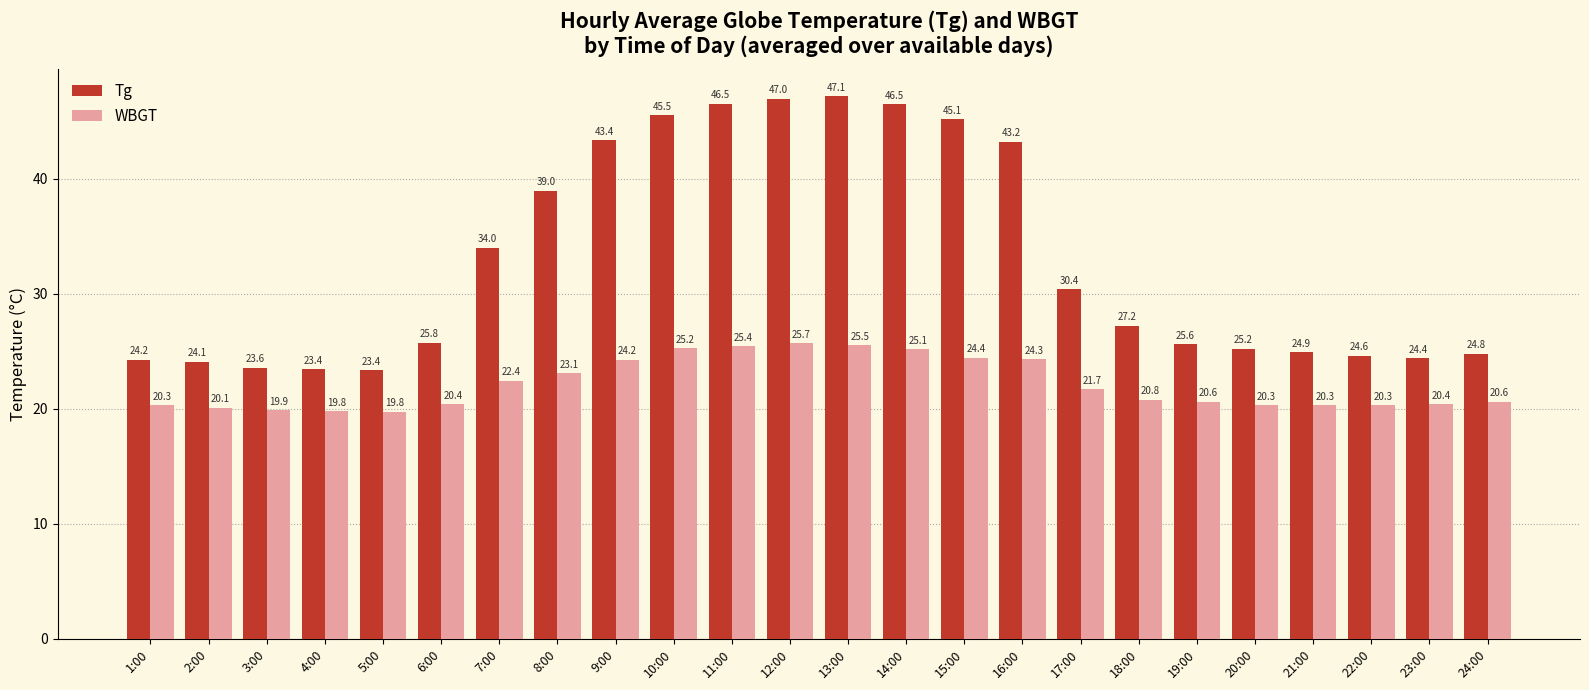

Which series has the largest range (max minus min)?

Tg